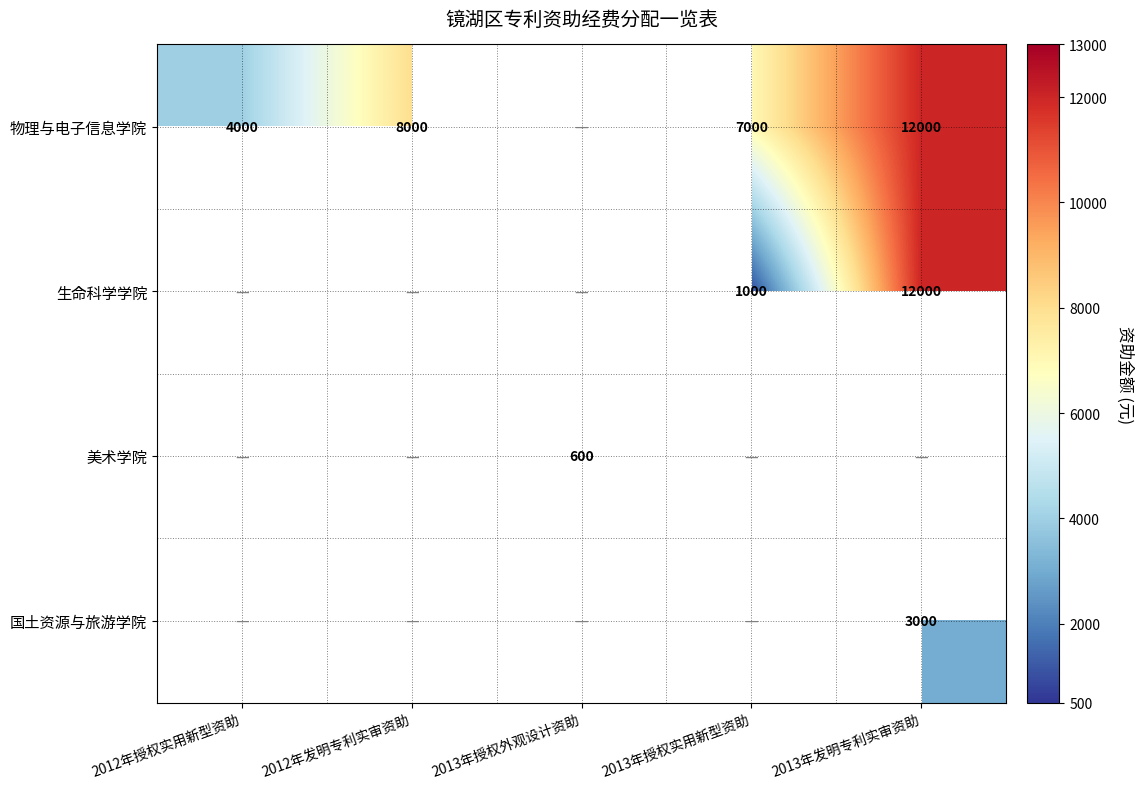

Is it true that 物理与电子信息学院 equals 4000 at 2012年授权实用新型资助?

True